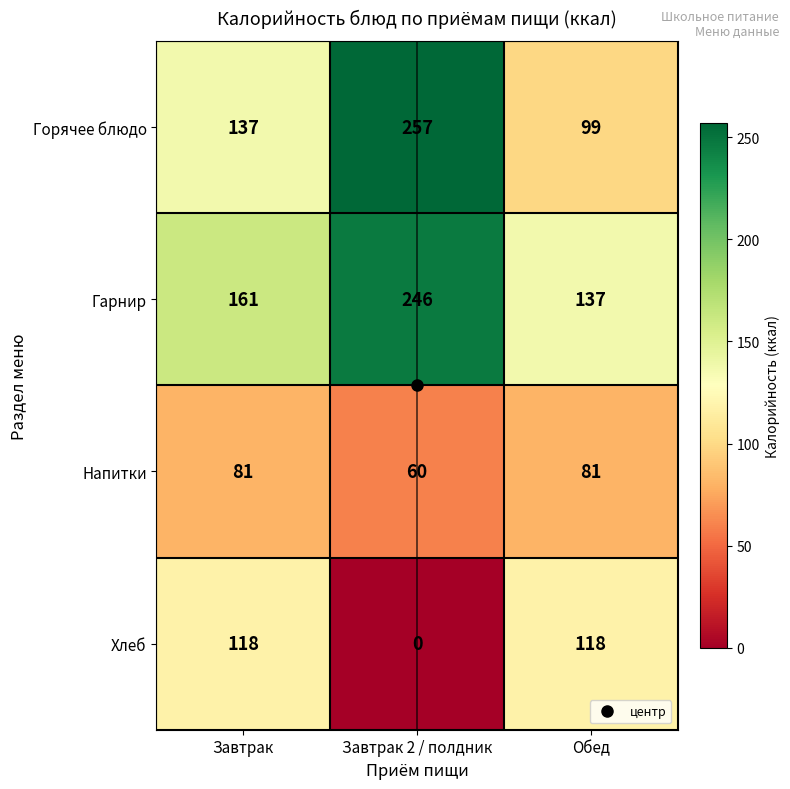

Which series has the largest range (max minus min)?

Горячее блюдо